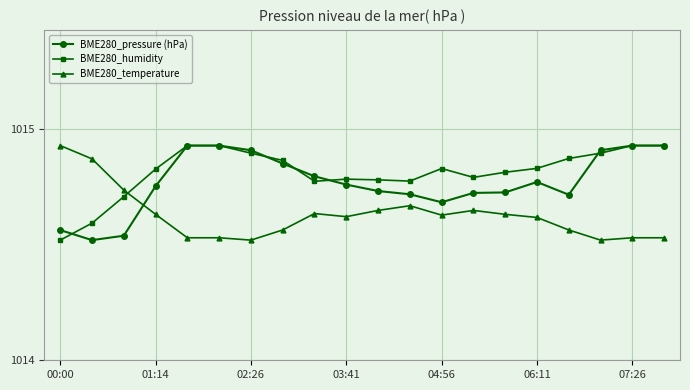

Count the BME280_pressure (hPa) values in the range 1014 to 1015.

20